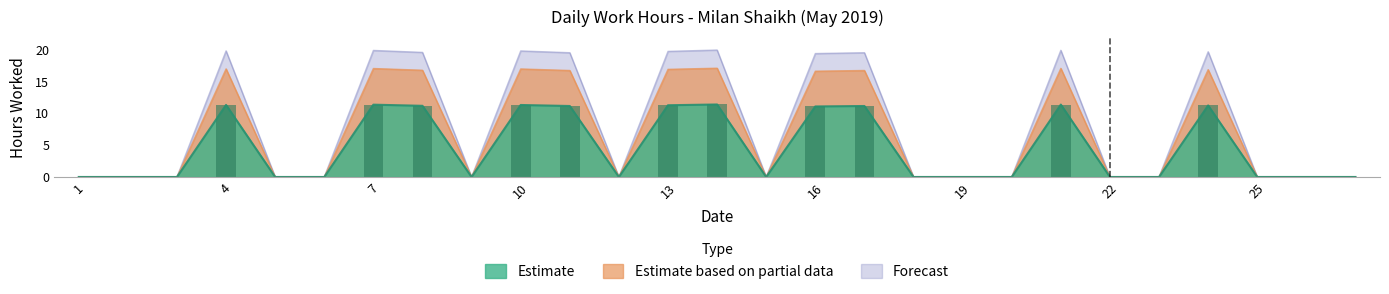

Reading left to right, what are all the values shown in this chart?

Estimate: 0.0	0.0	0.0	11.3	0.0	0.0	11.4	11.2	0.0	11.3	11.2	0.0	11.3	11.4	0.0	11.1	11.2	0.0	0.0	0.0	11.4	0.0	0.0	11.2	0.0	0.0	0.0
Estimate based on partial data: 0.0	0.0	0.0	17.0	0.0	0.0	17.0	16.8	0.0	17.0	16.7	0.0	16.9	17.1	0.0	16.6	16.7	0.0	0.0	0.0	17.1	0.0	0.0	16.9	0.0	0.0	0.0
Forecast: 0.0	0.0	0.0	19.8	0.0	0.0	19.9	19.6	0.0	19.8	19.5	0.0	19.7	19.9	0.0	19.4	19.5	0.0	0.0	0.0	19.9	0.0	0.0	19.7	0.0	0.0	0.0